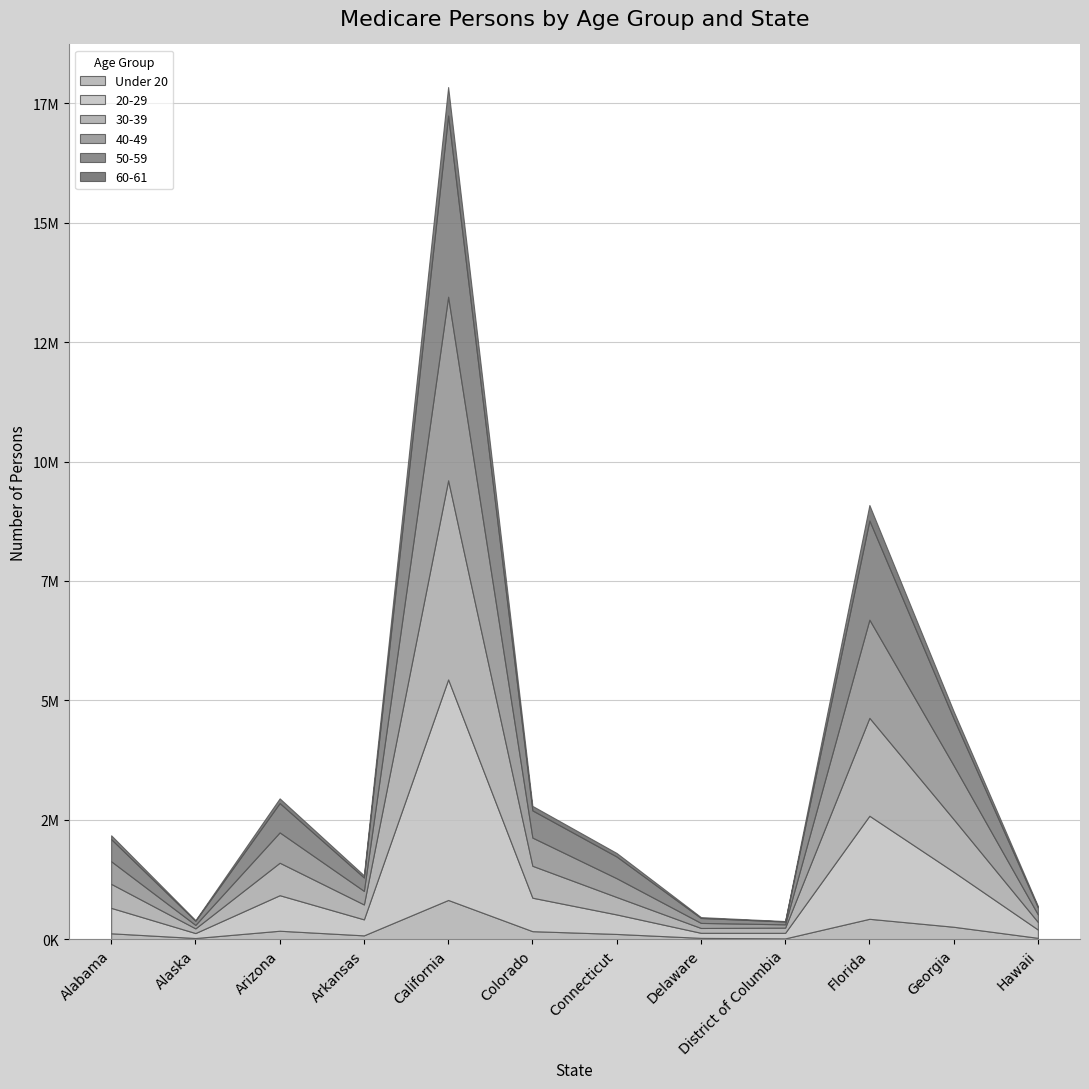

What is the sum of all 50-59 values?

9625965